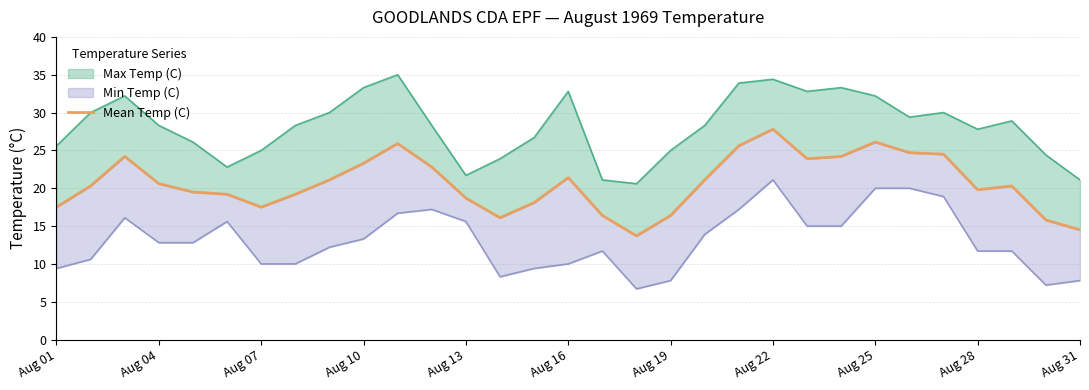

The chart shows a value of 21.4 at Aug 16. True or false?

True